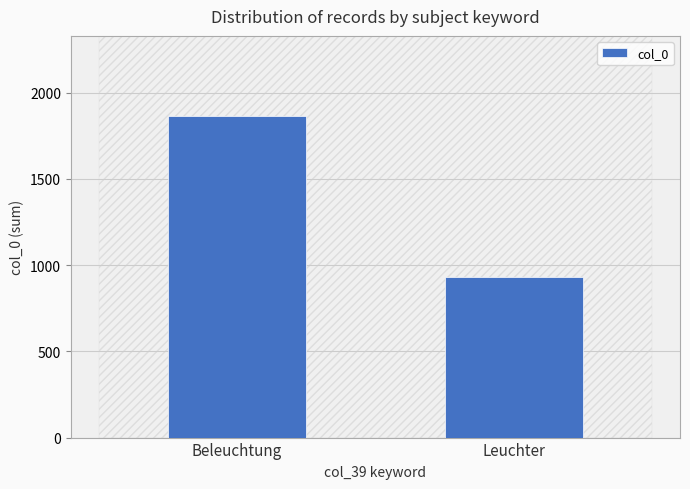

Rank the categories by value from lowest to highest.

Leuchter, Beleuchtung